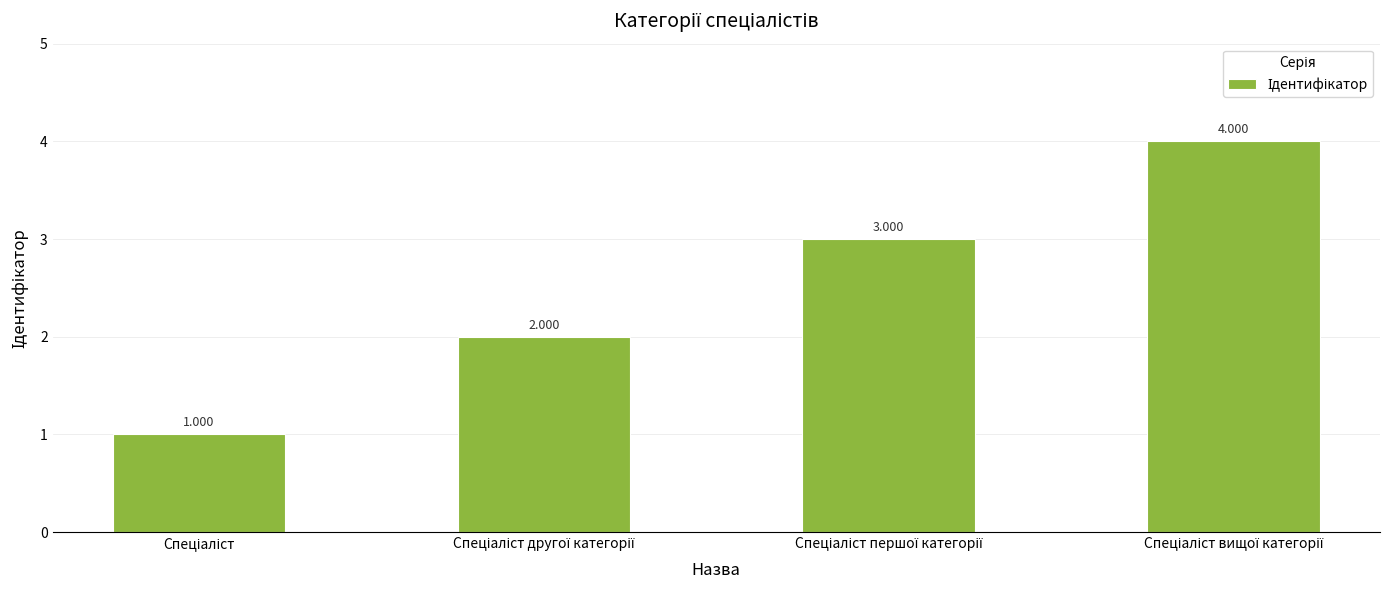

Reading left to right, transcribe all the data shown in this chart.

1	2	3	4